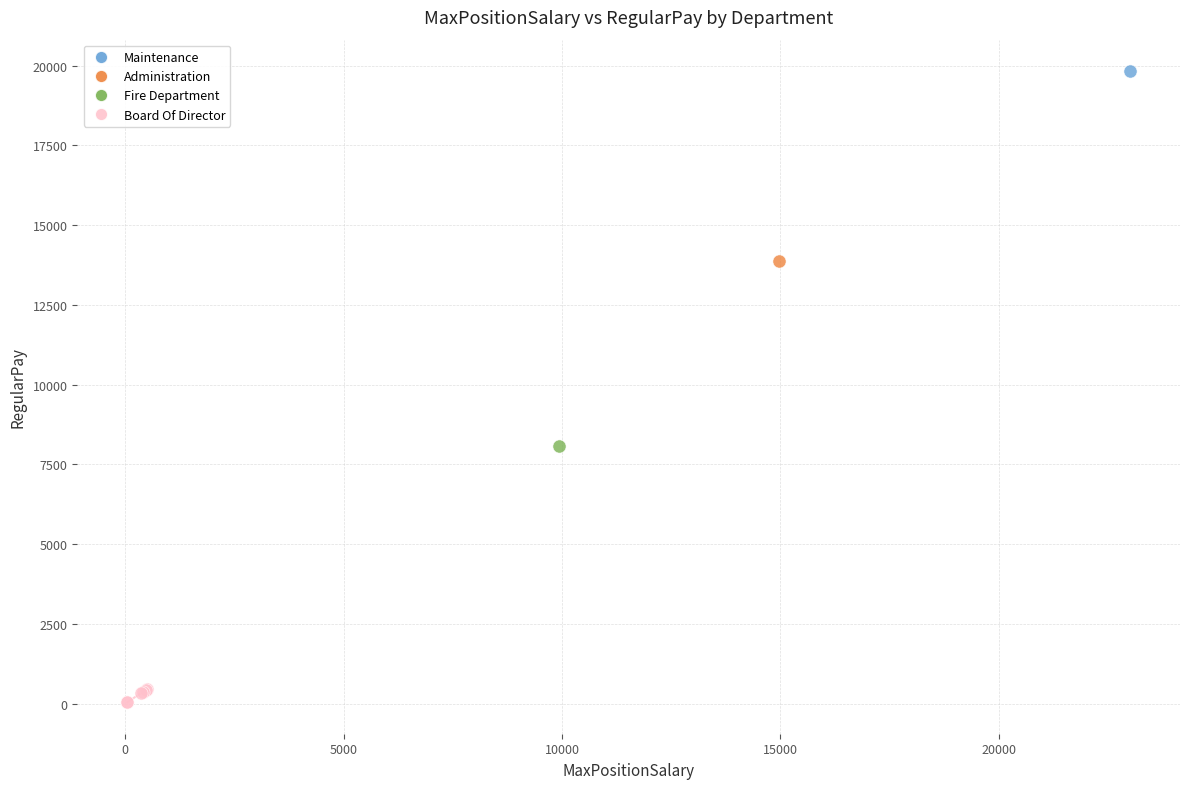

What are all the series names shown in the legend?

Maintenance, Administration, Fire Department, Board Of Director